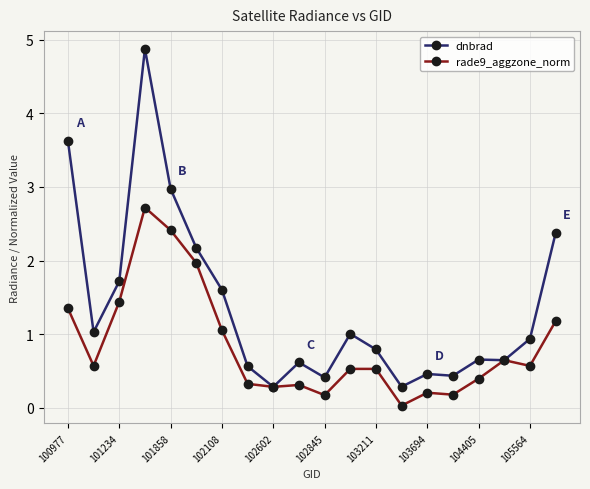

What is the value of the dnbrad point at the 12th from the left?

1.0